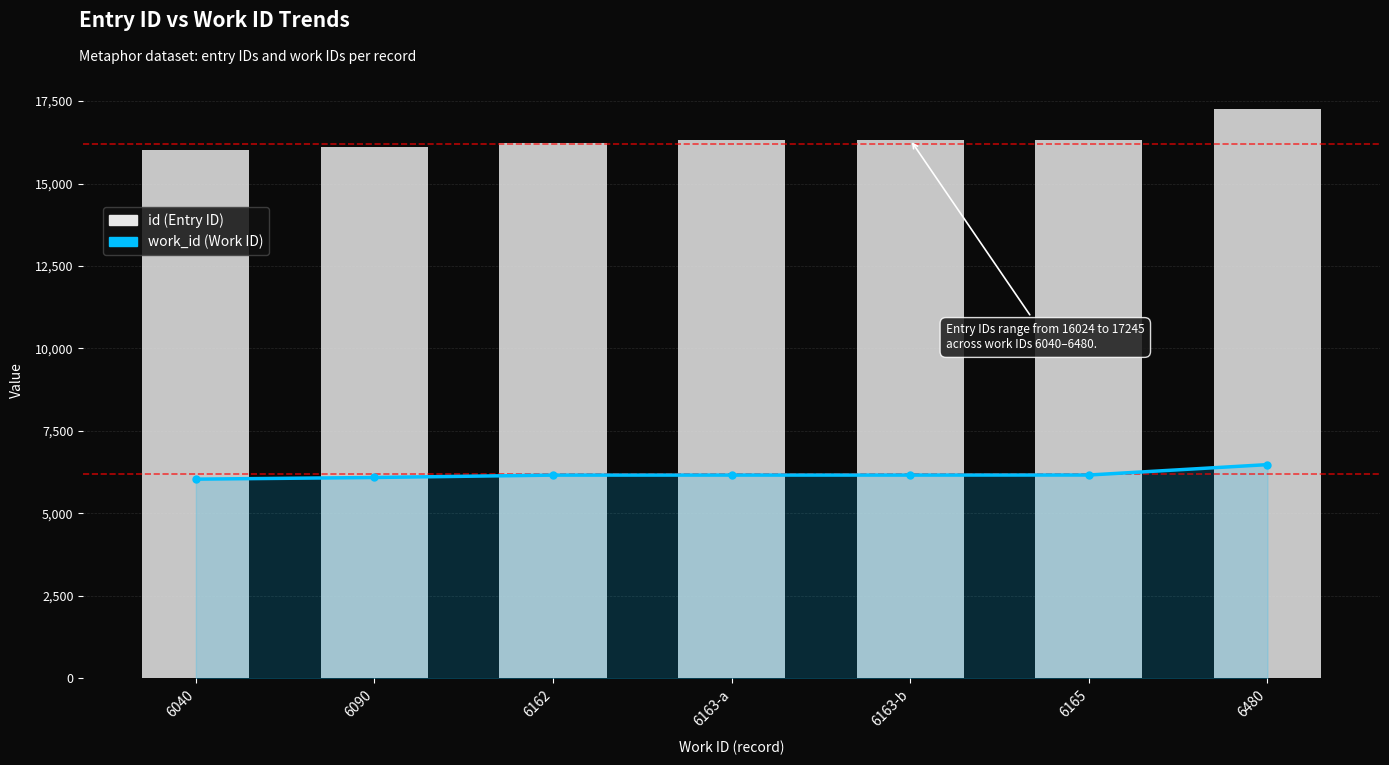

Between 6162 and 6040, which is larger?

6162